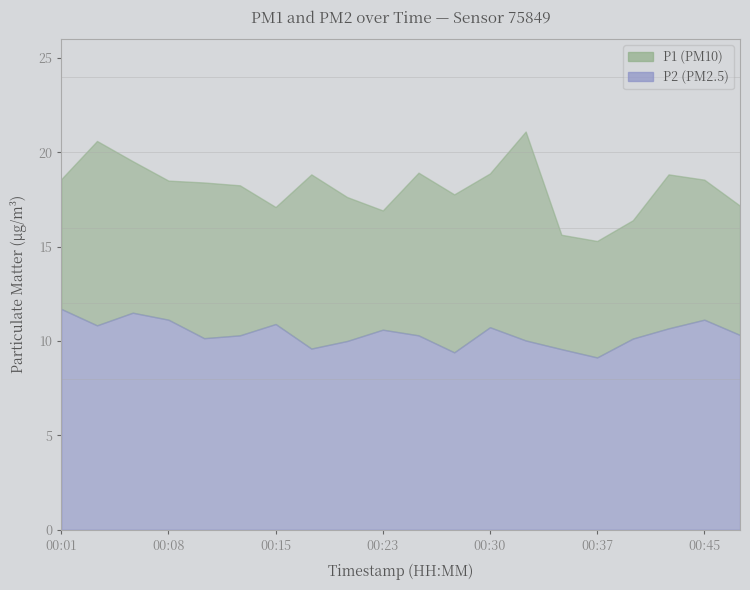

True or false: P2 has more than 0 interior local peaks.

True